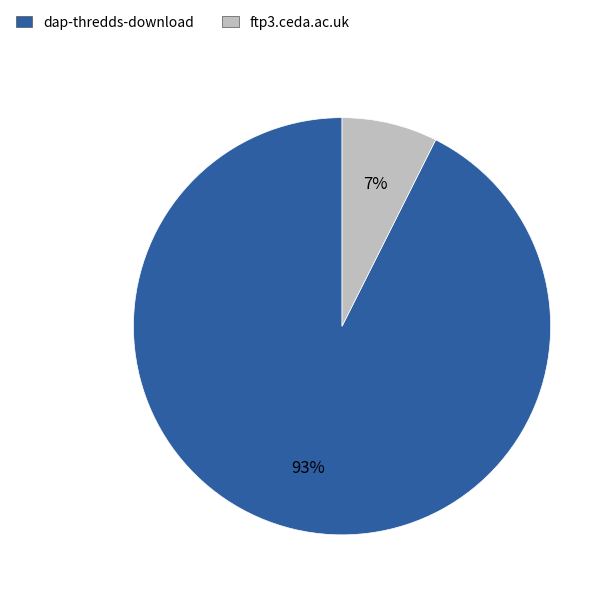

Does dap-thredds-download represent more than half of the total?

Yes